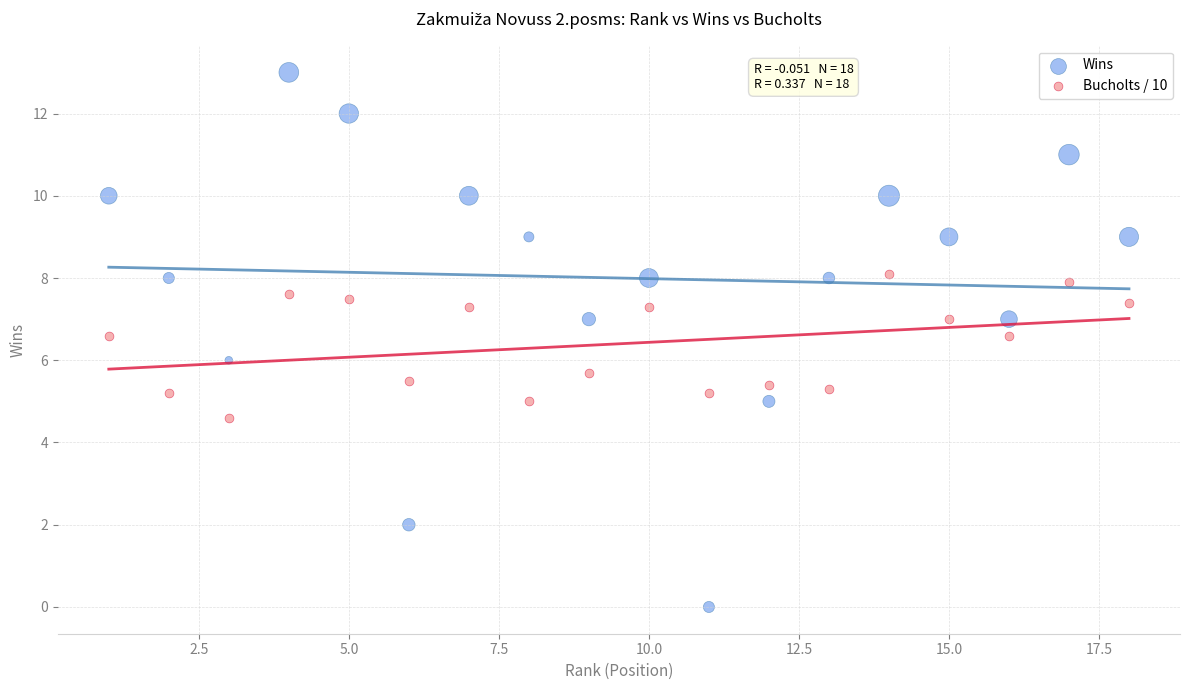

What are all the series names shown in the legend?

Wins, Bucholts / 10